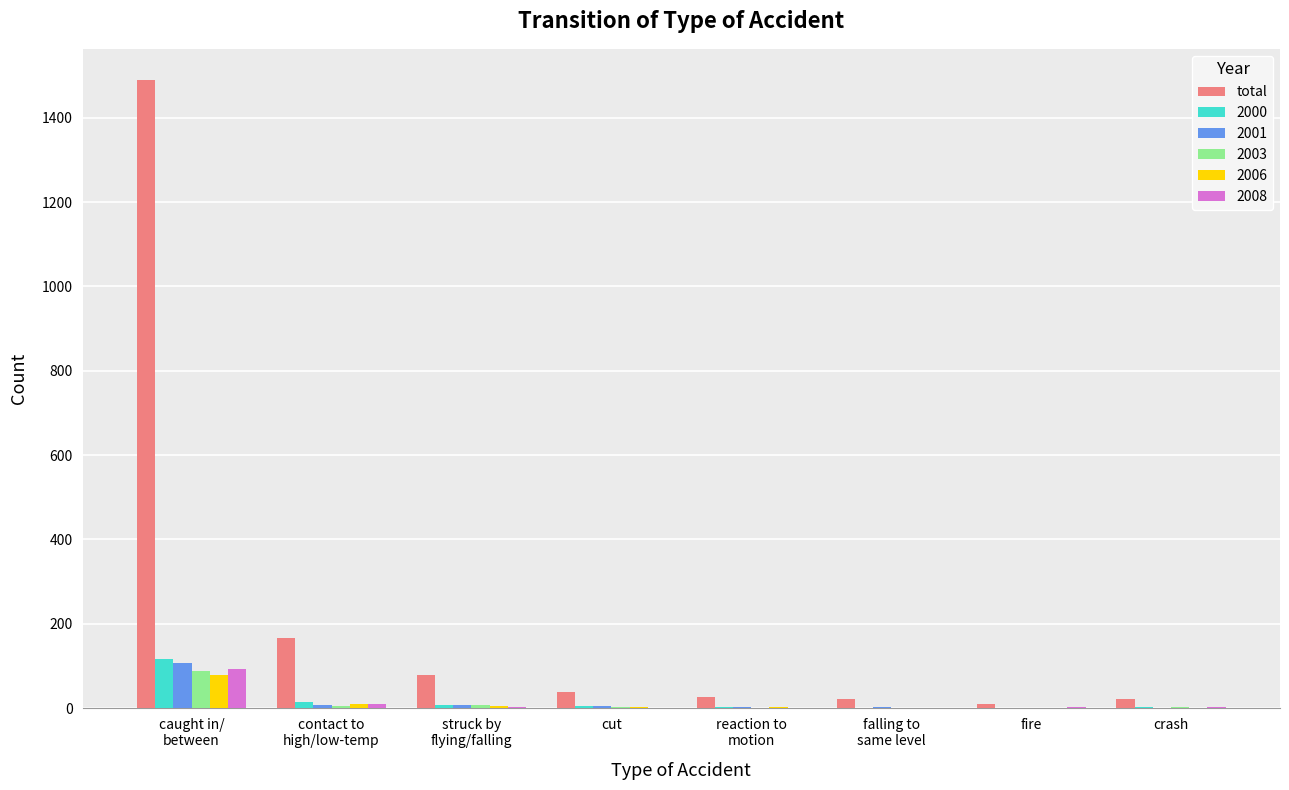

Which series has the largest total across all categories?

total